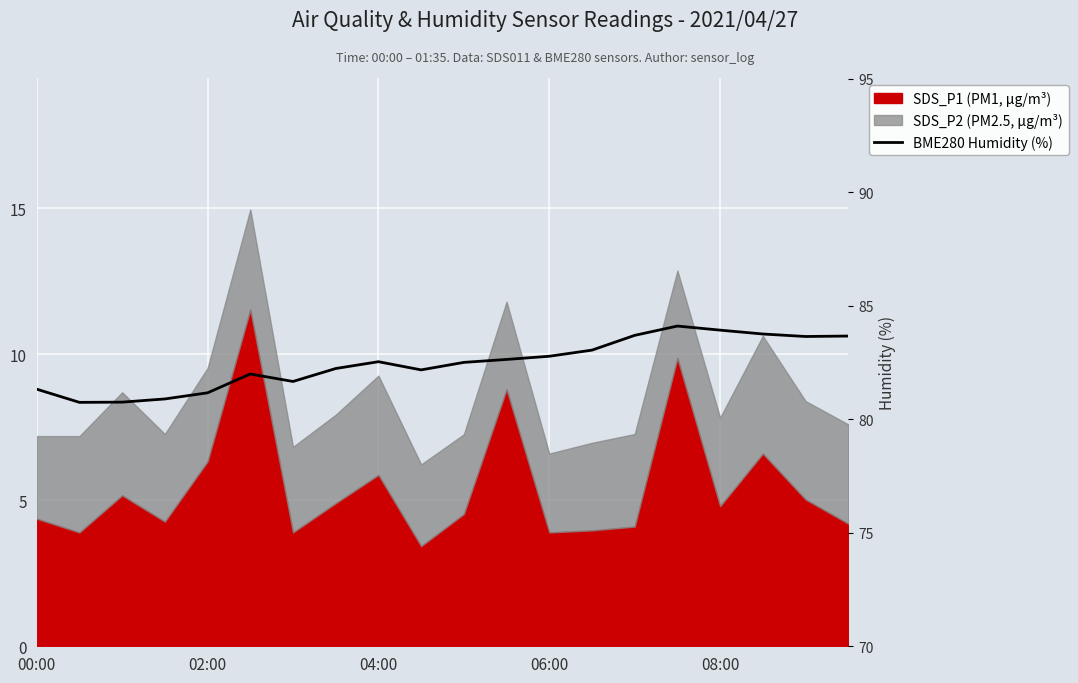

Between 15 and 11, which is larger?

15